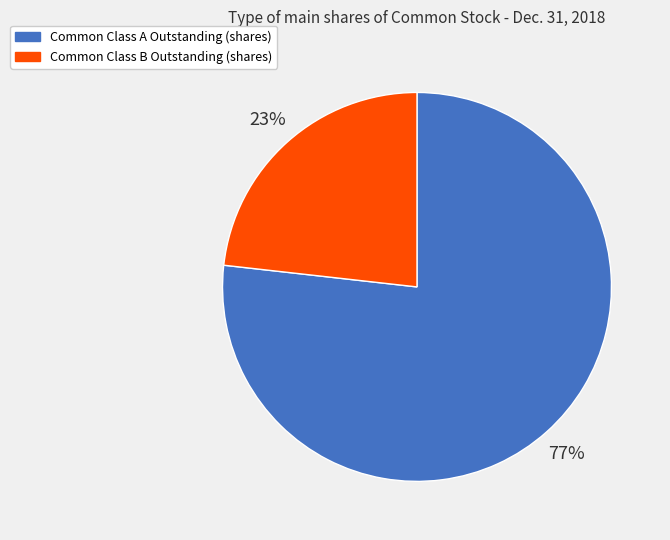

The Common Class B Outstanding (shares) slice represents 23% of the pie. True or false?

True